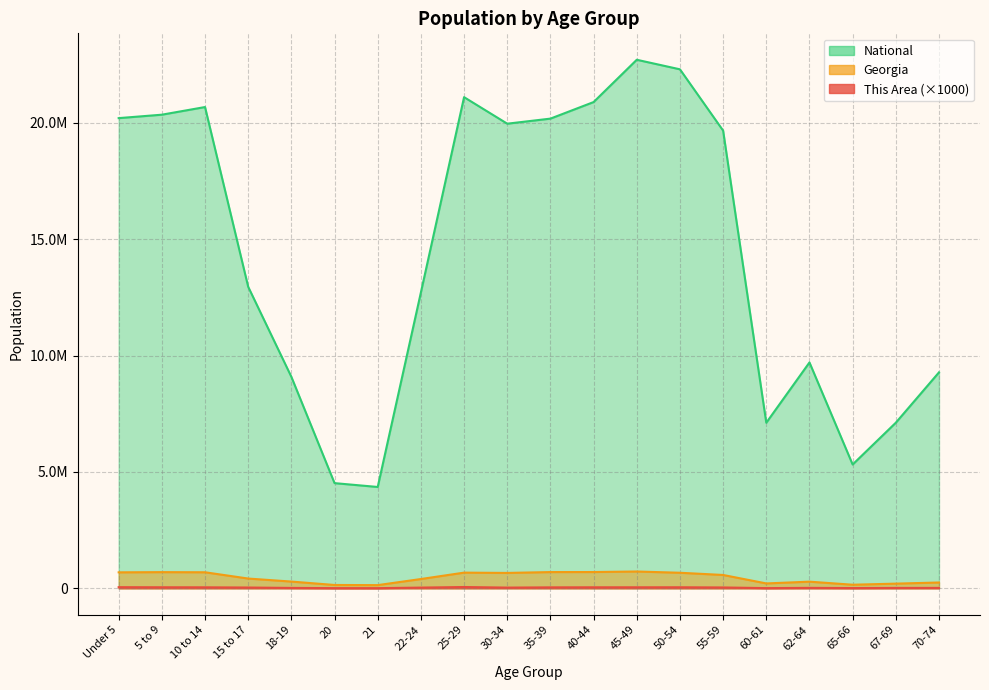

What is the value of the Georgia point at the 9th from the left?

673935